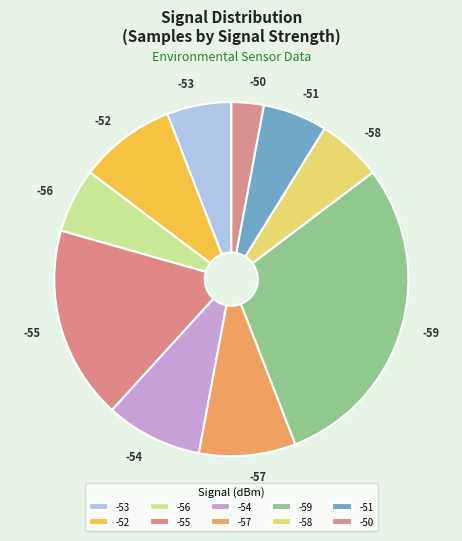

Approximately how many times larger is the value at -51 compared to -53?

1.0